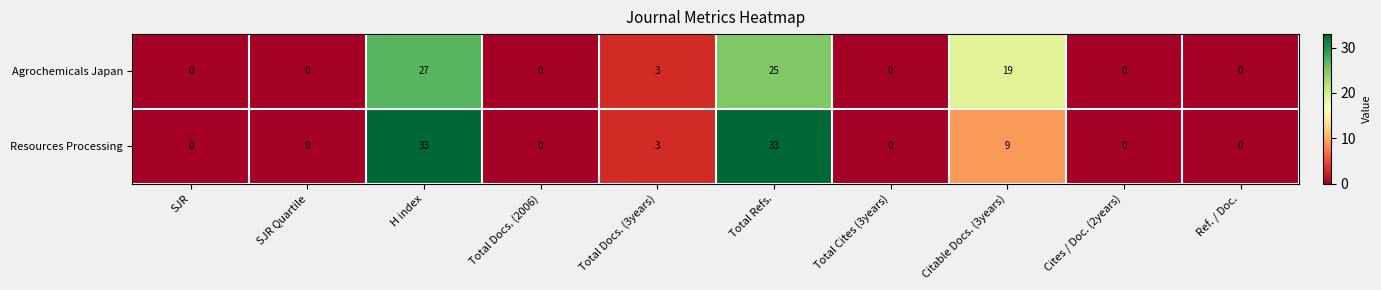

Which series has the largest range (max minus min)?

Resources Processing